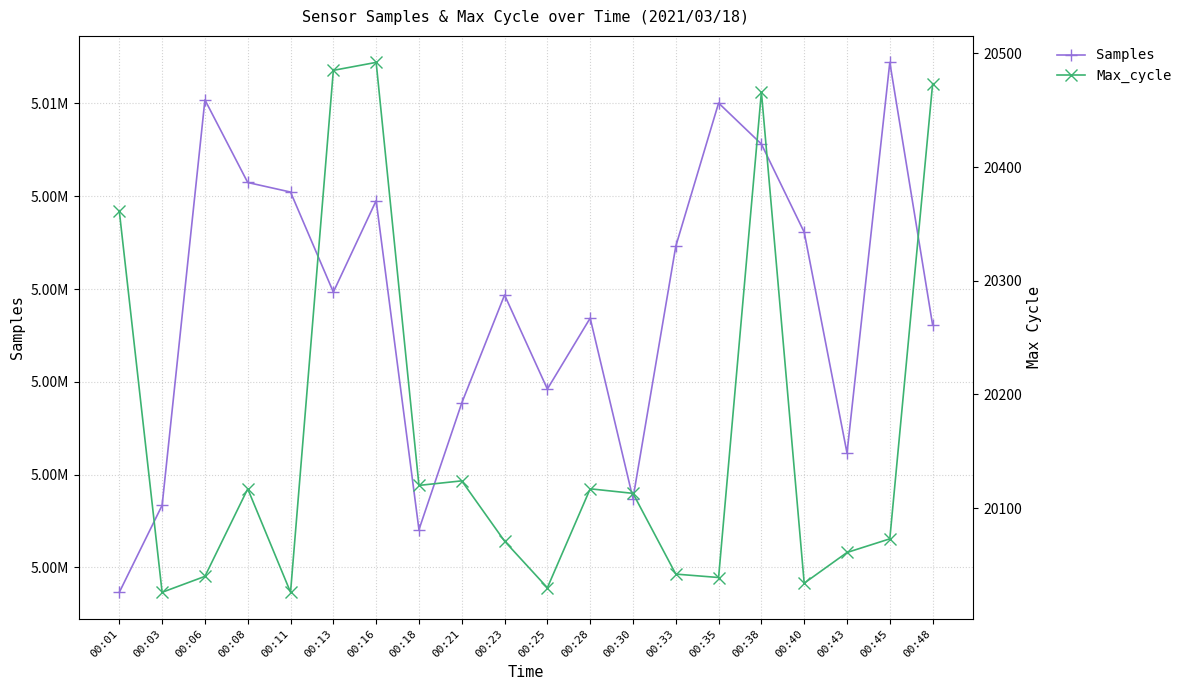

Rank the series by their maximum value, from highest to lowest.

Samples, Max_cycle